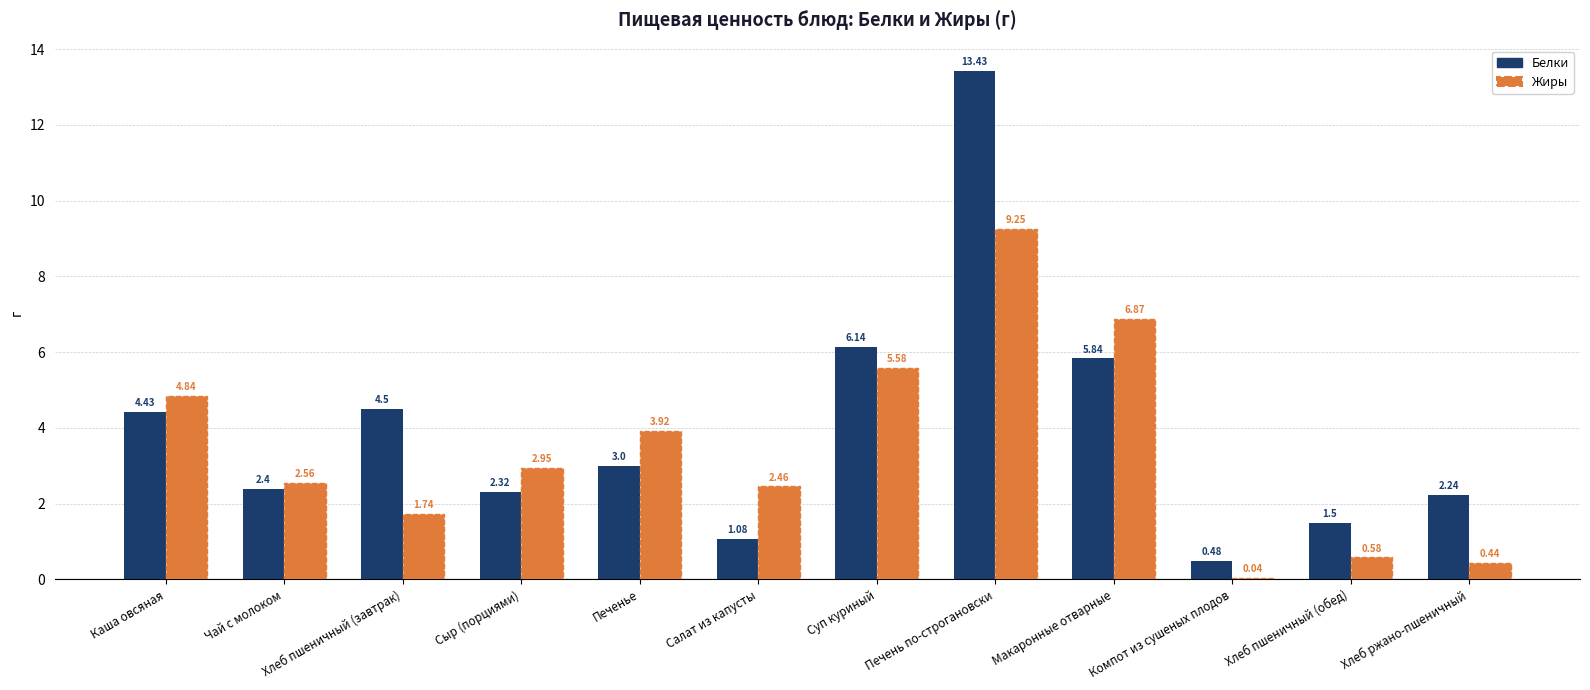

At which label does Жиры first exceed 2?

Каша овсяная